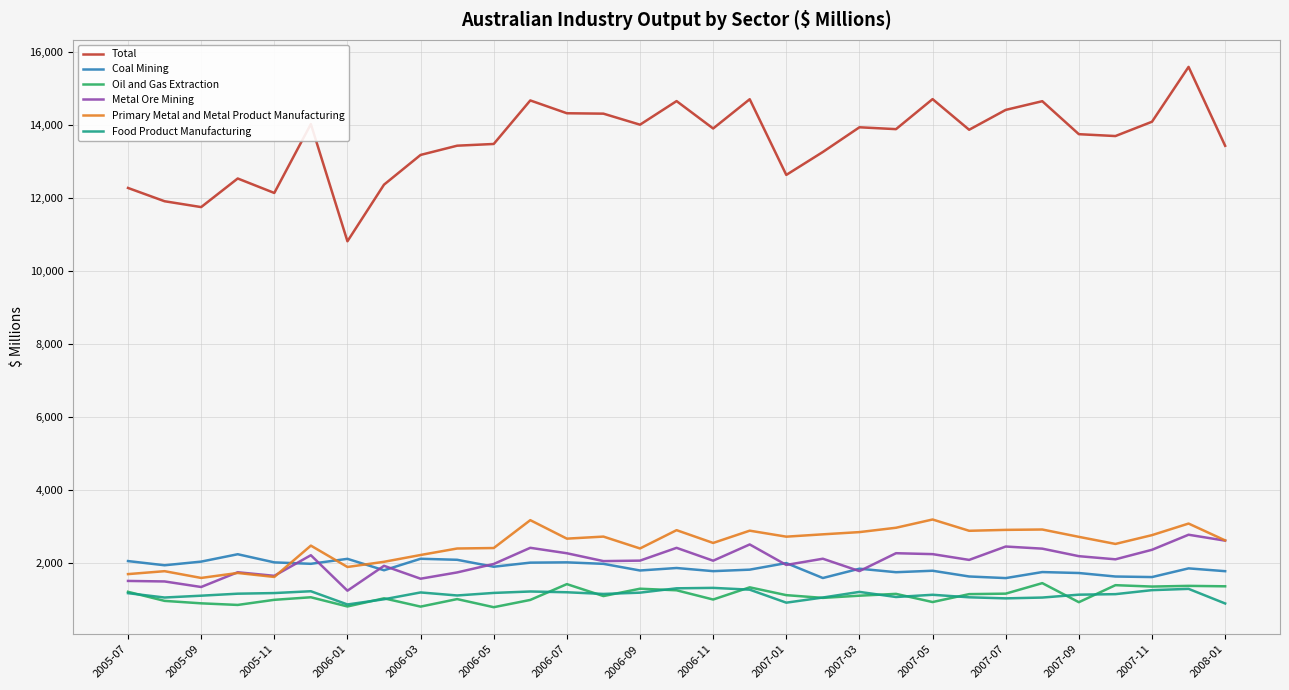

Which series has the largest range (max minus min)?

Total